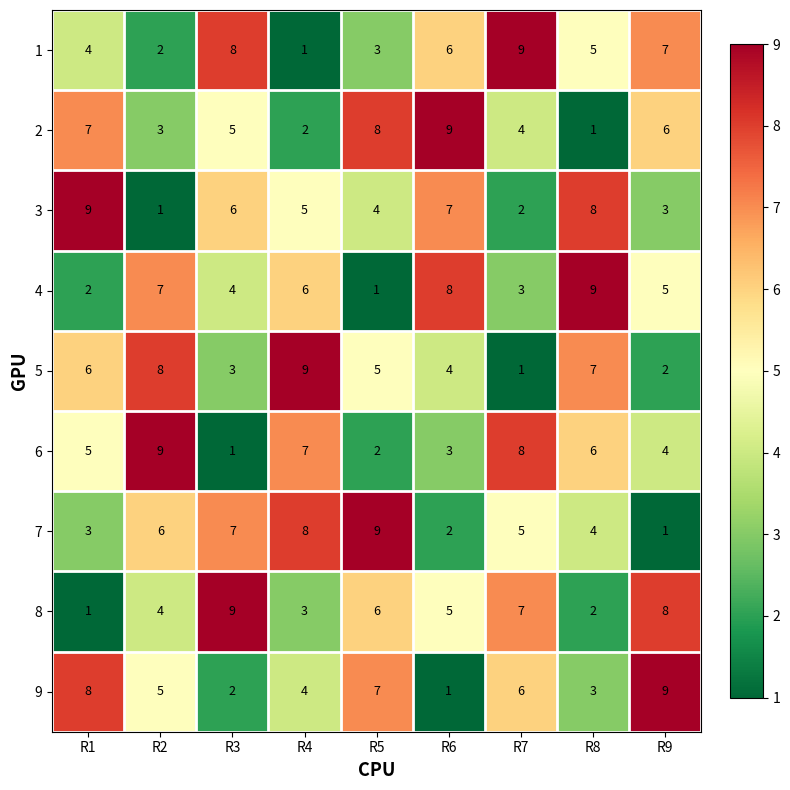

What is the difference between the highest and lowest values at R1?

8